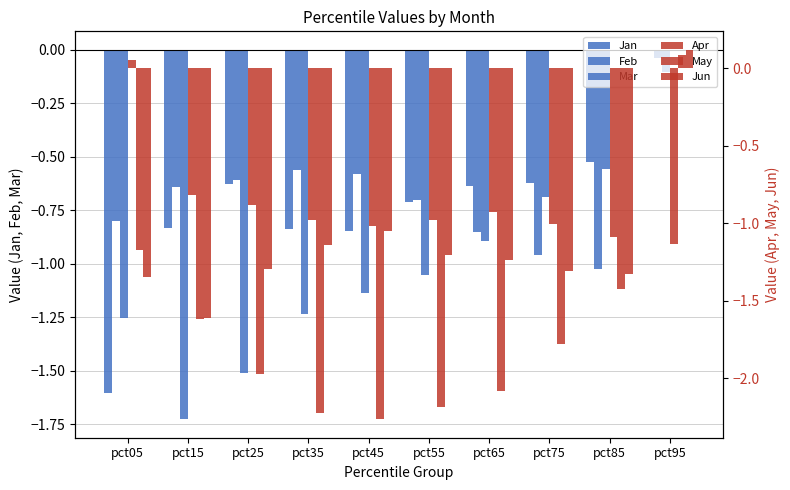

How many bars are there in each group?

6